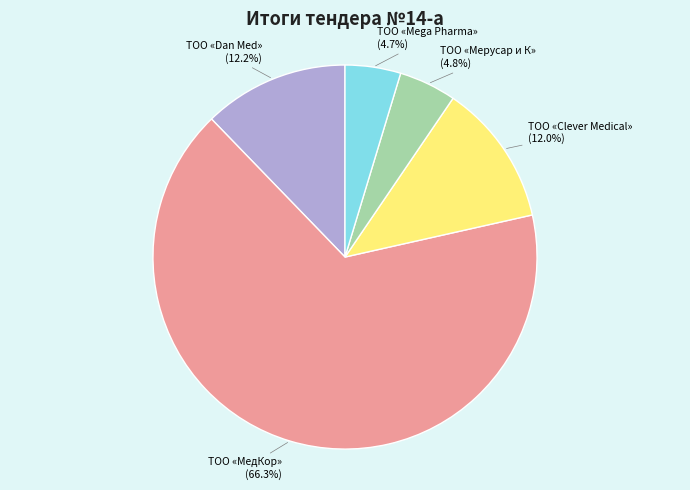

Is there a majority slice in this chart?

Yes